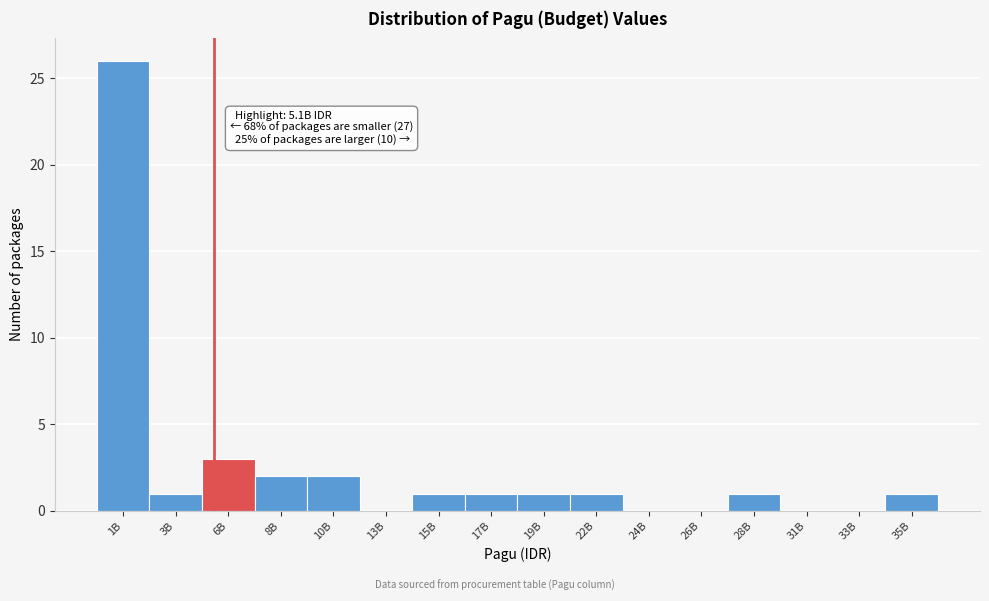

Reading right to left, what are all the values shown in this chart?

35B=1	33B=0	31B=0	28B=1	26B=0	24B=0	22B=1	19B=1	17B=1	15B=1	13B=0	10B=2	8B=2	6B=3	3B=1	1B=26